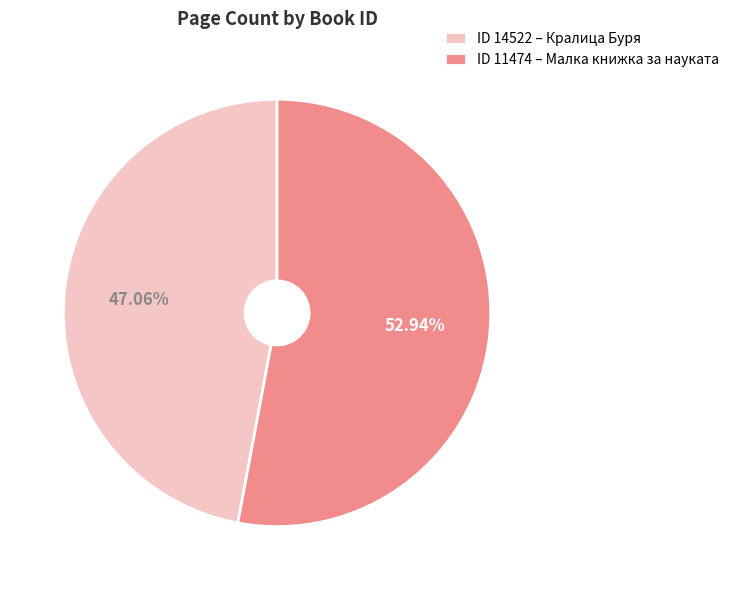

What is the majority slice?

ID 11474 – Малка книжка за науката